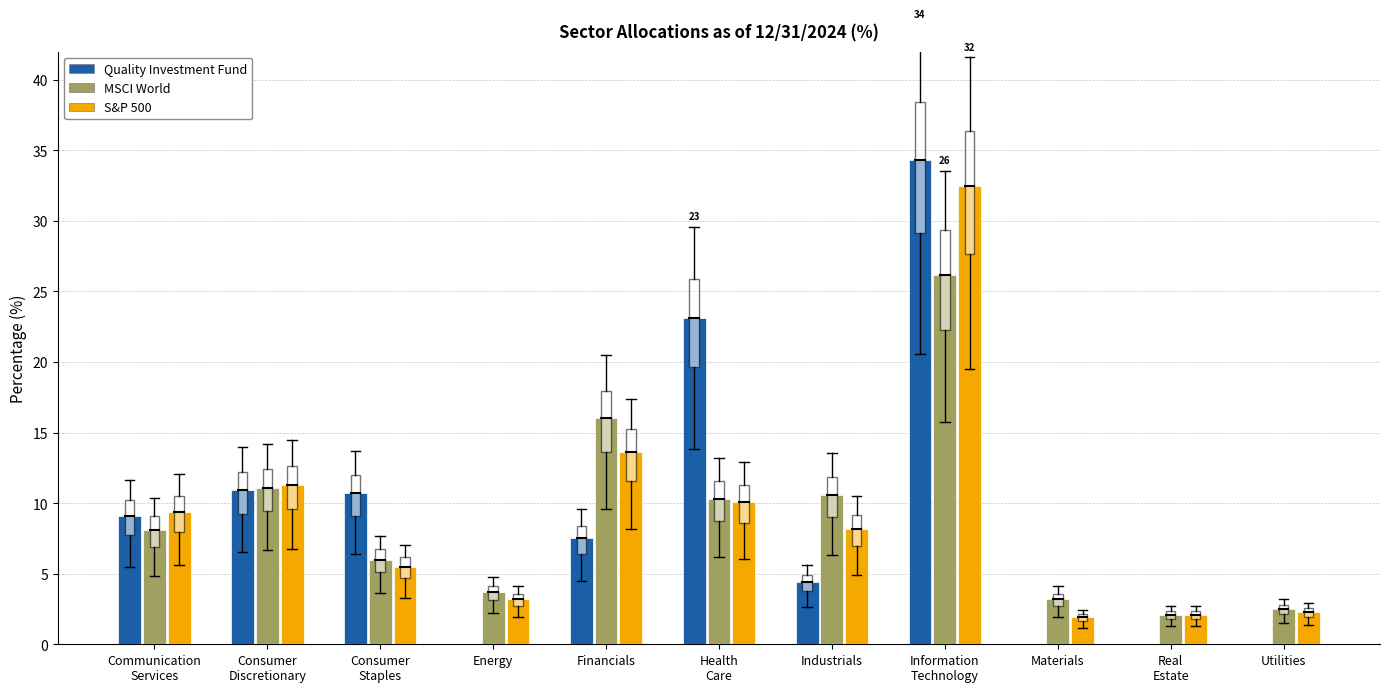

Is the value of MSCI World at Utilities greater than the value of Quality Investment Fund at Utilities?

Yes